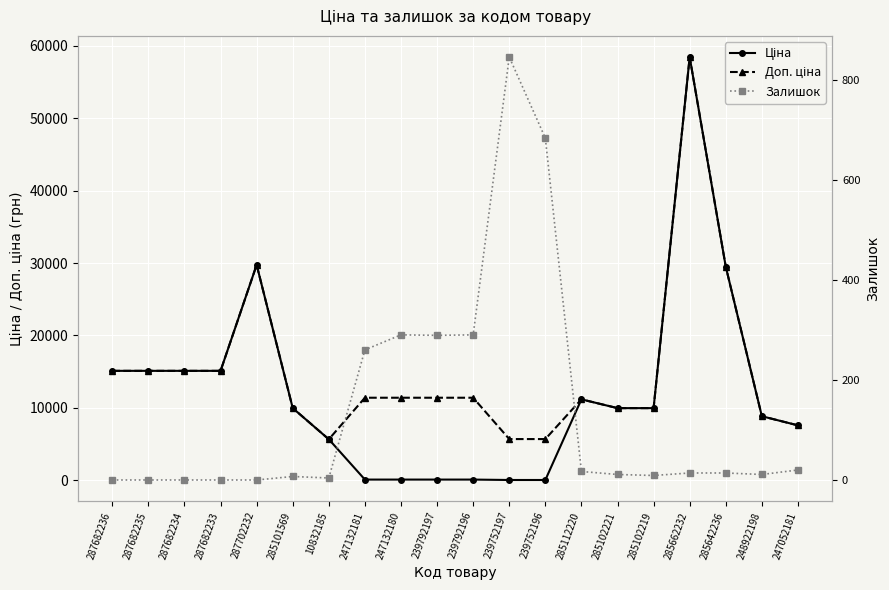

How many values in the Доп. ціна series exceed 11410?

7